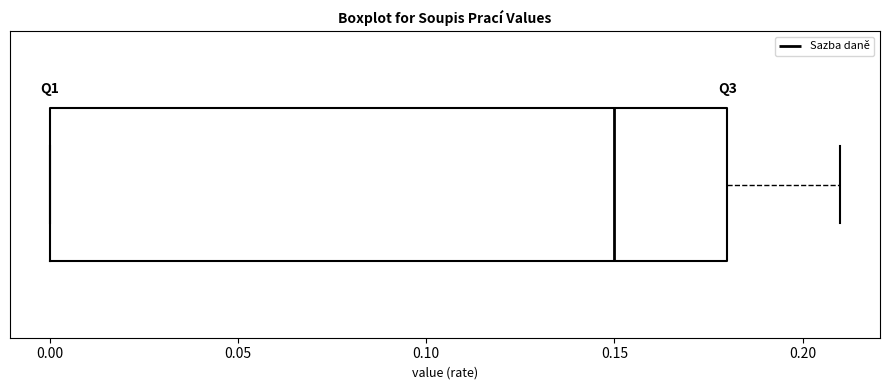

Where does the right whisker of the box end on the x-axis? The values are not printed on the chart, so give them approximately, as read against the axis.

0.21